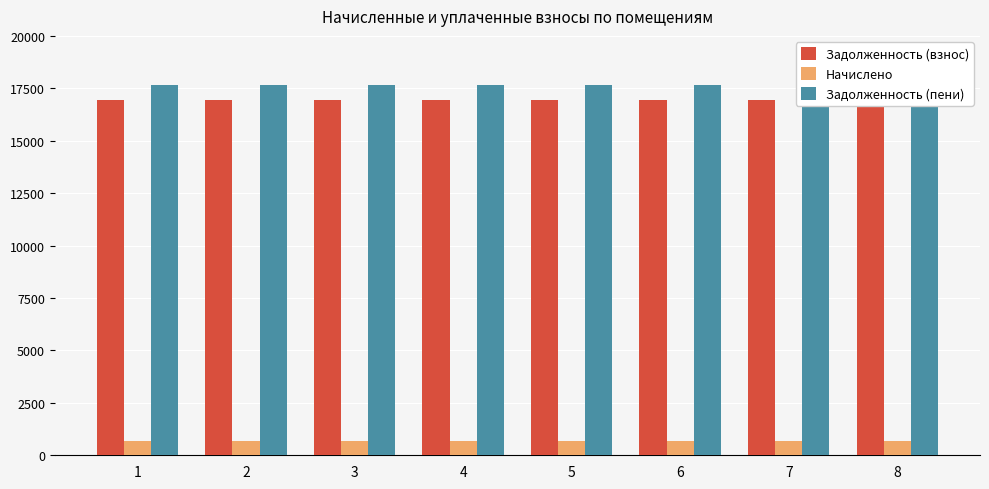

Is it true that Задолженность (взнос) equals 25846.3 at 5?

False